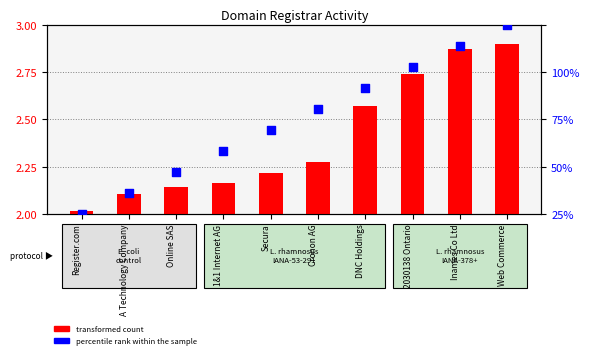

At which category is the sum across all series the highest?

Web Commerce